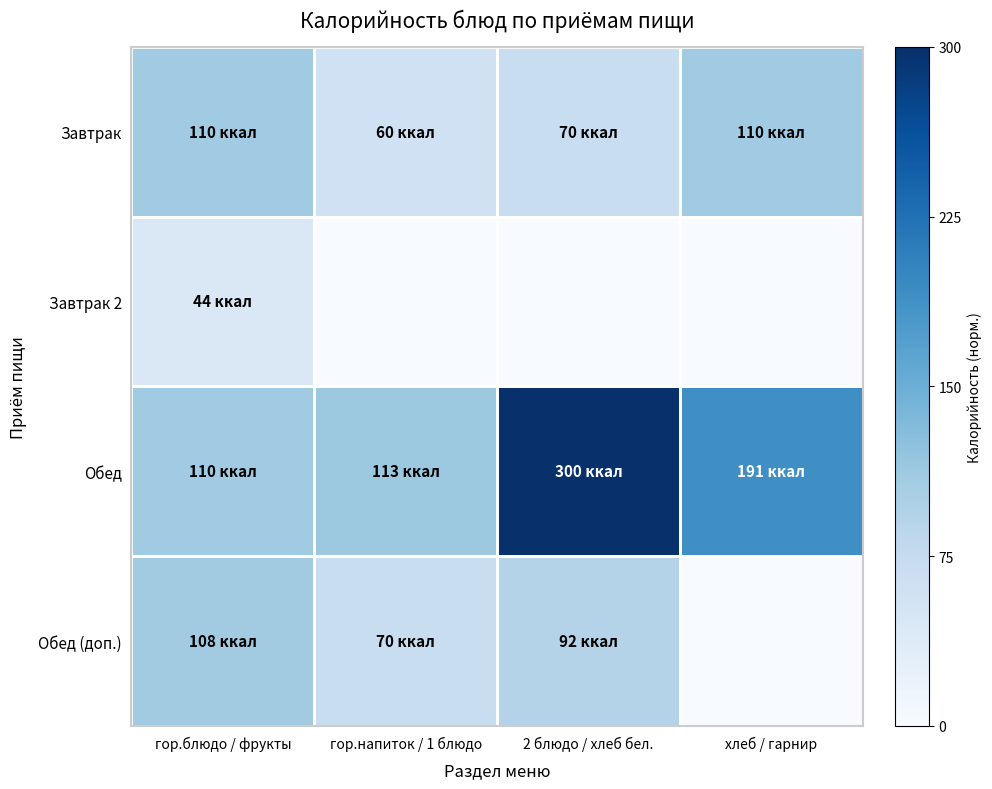

At хлеб / гарнир, list the series in order from smallest to largest.

Завтрак 2, Обед (доп.), Завтрак, Обед